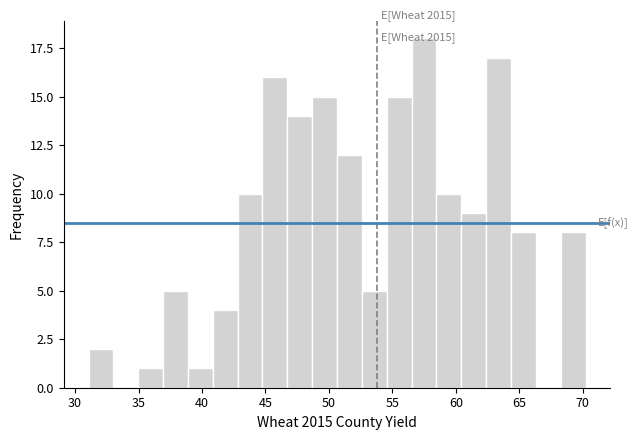

Around what value on the x-axis is the tallest bar? Give the approximate position of its centre, as read against the axis.

57.5